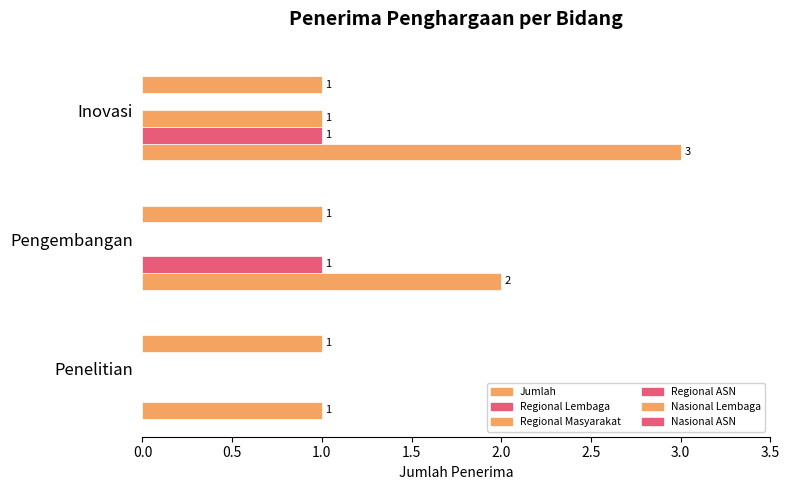

Count the number of categories in the chart.

3